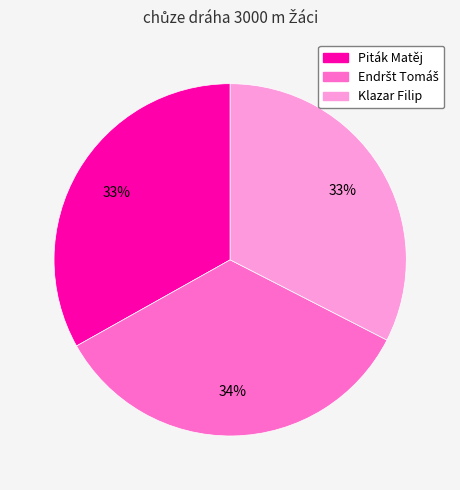

Is Klazar Filip the majority of the pie?

No